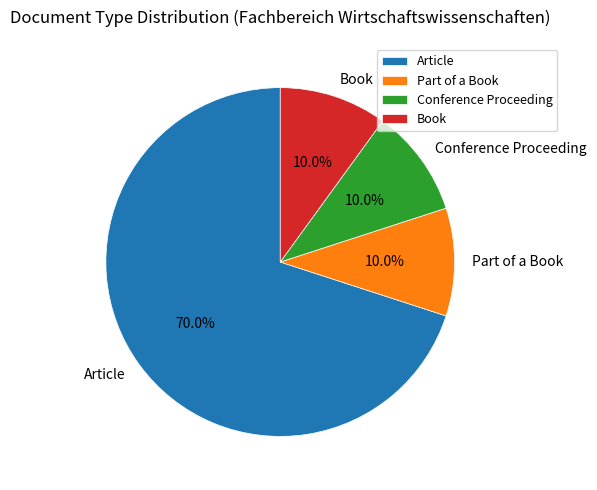

Which has a higher value, Part of a Book or Article?

Article